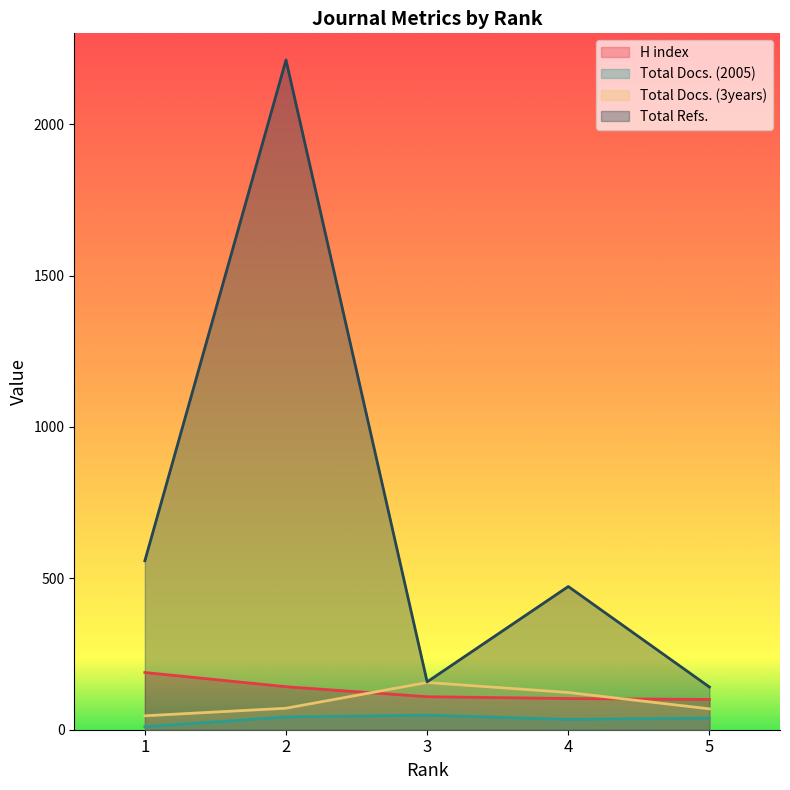

True or false: Total Docs. (3years) has more than 2 interior local peaks.

False